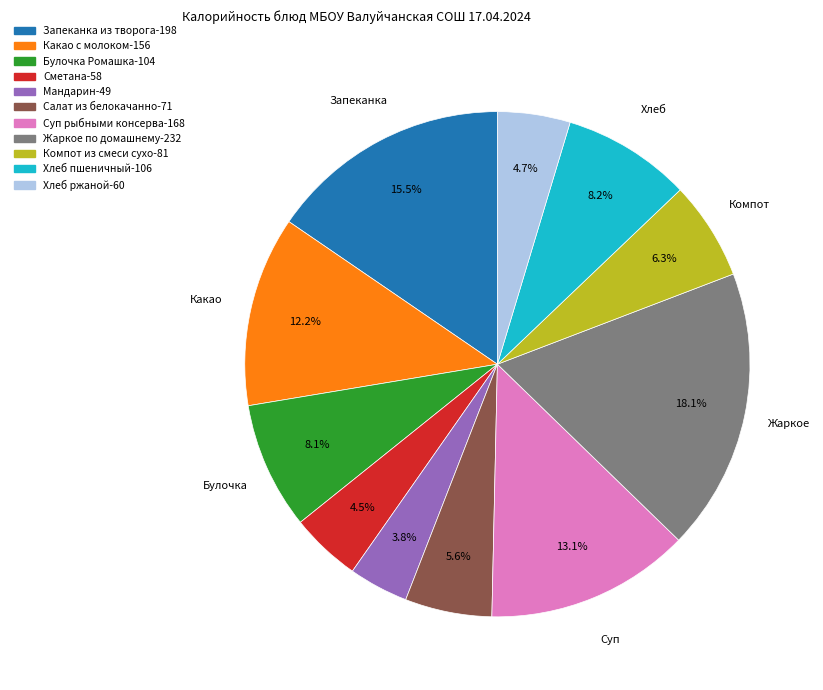

Does any single category account for the majority?

No